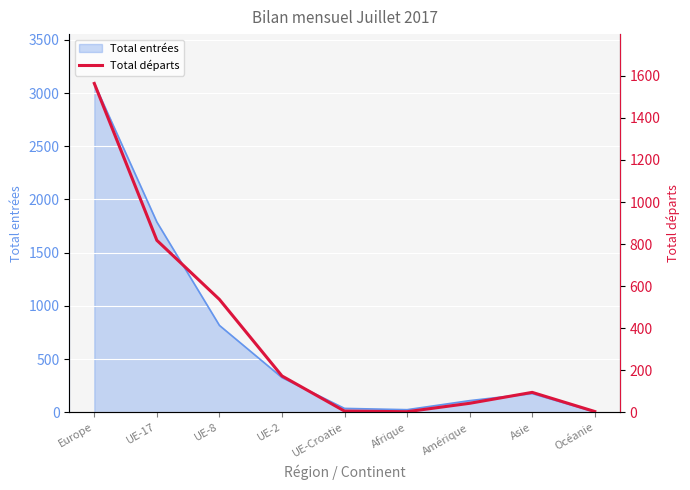

Where is the first local maximum?

Asie